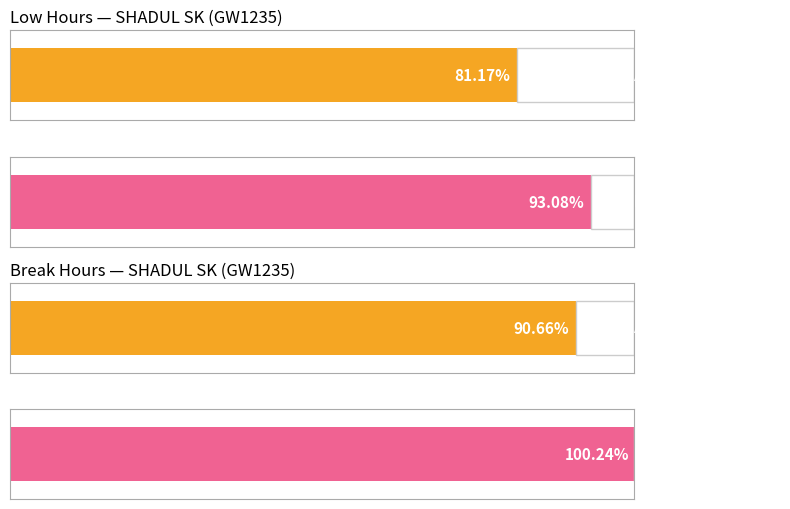

The Break Total series shows -9.7 at 28-Sun. True or false?

False